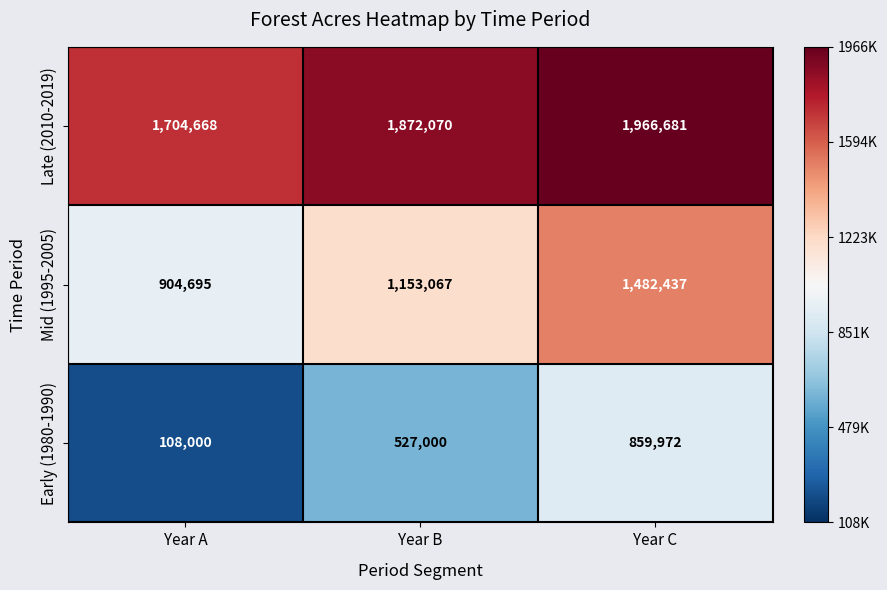

What is the maximum value shown in the chart?

1966681